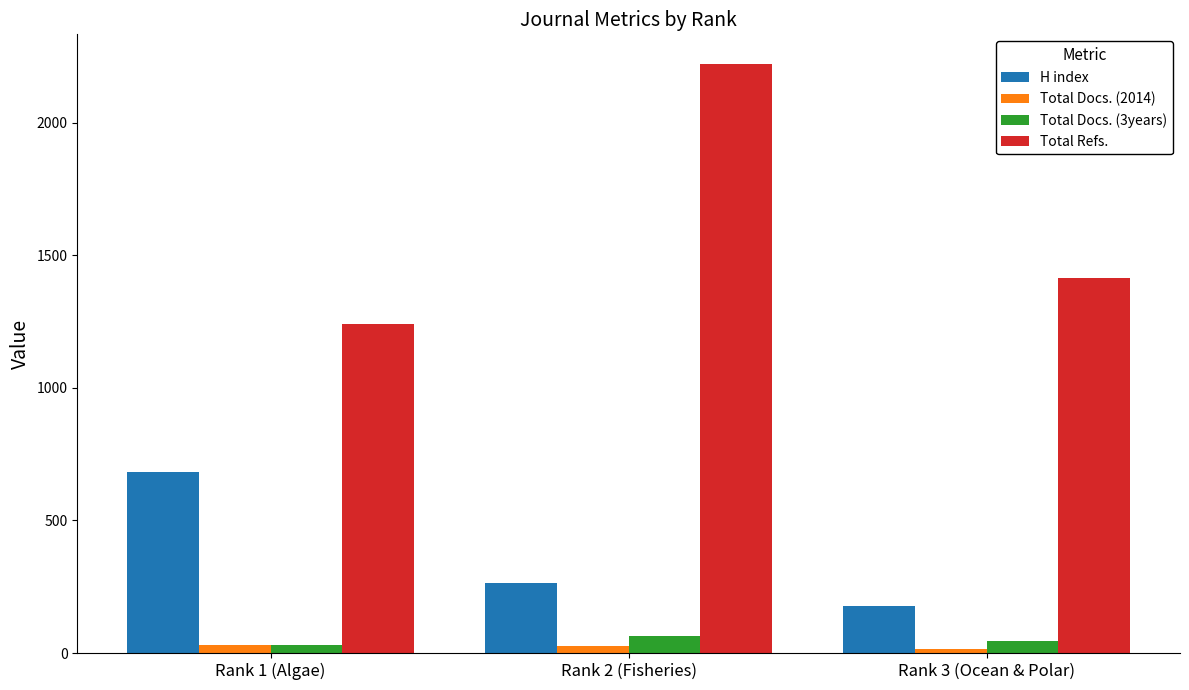

Rank the categories by Total Refs. value from highest to lowest.

Rank 2 (Fisheries), Rank 3 (Ocean & Polar), Rank 1 (Algae)